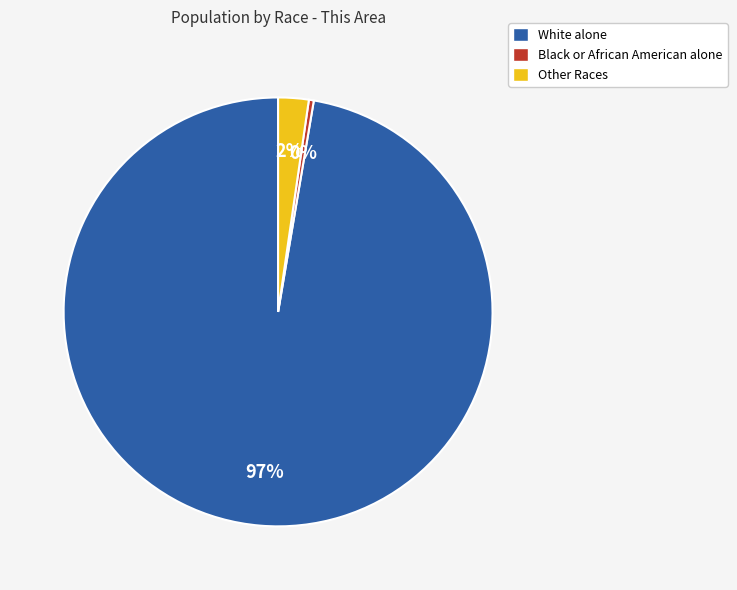

Which category has the smallest portion of the pie?

Black or African American alone